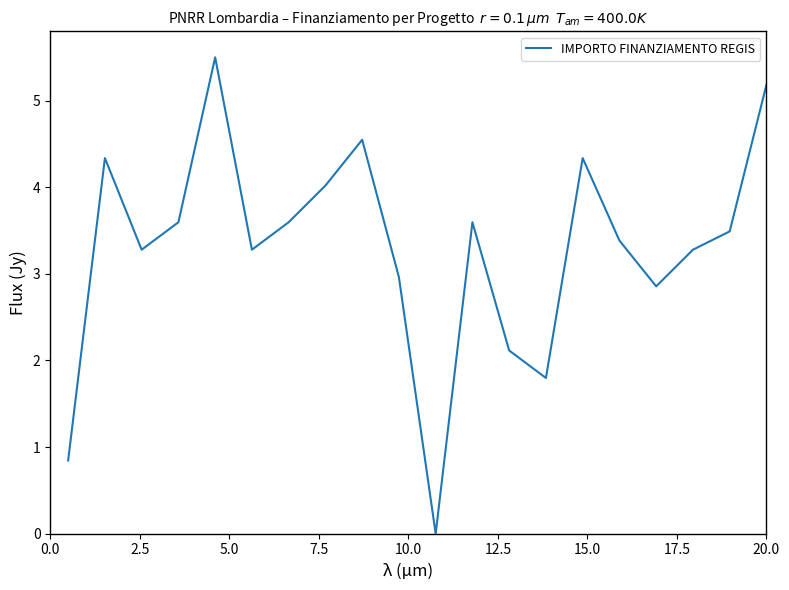

What is the difference between the maximum and second lowest values?

4.7